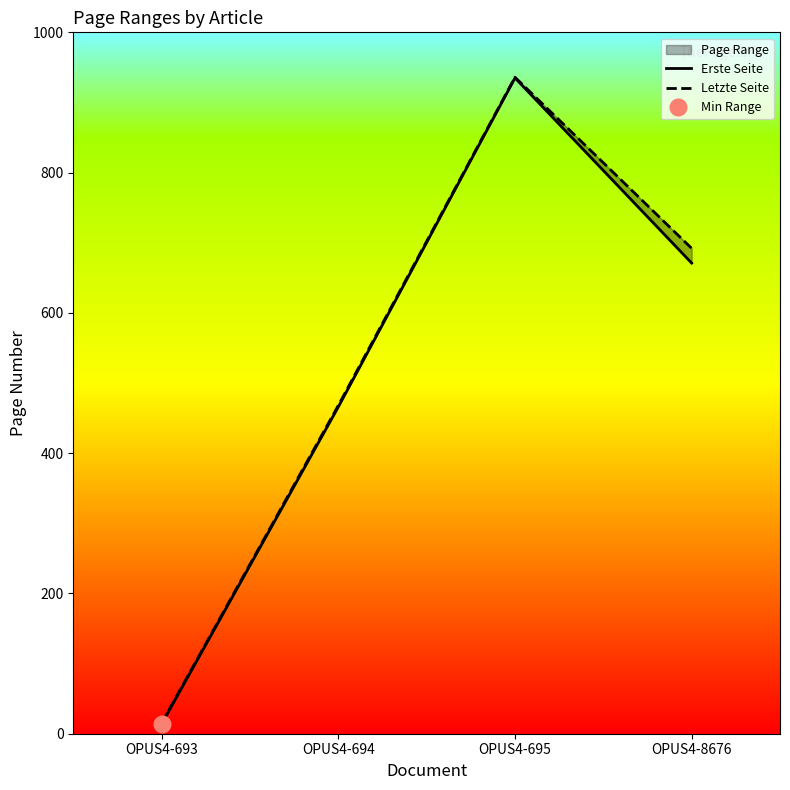

At which category does the chart reach its minimum across all series?

OPUS4-693